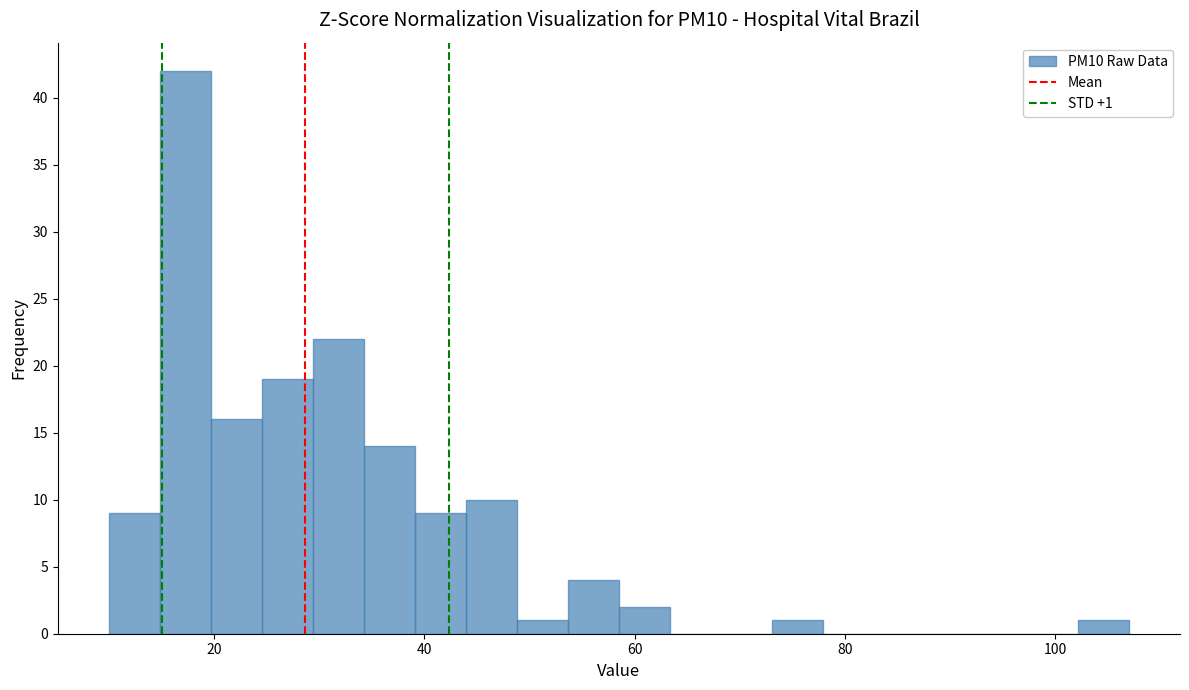

Around what value on the x-axis is the tallest bar? Give the approximate position of its centre, as read against the axis.

18